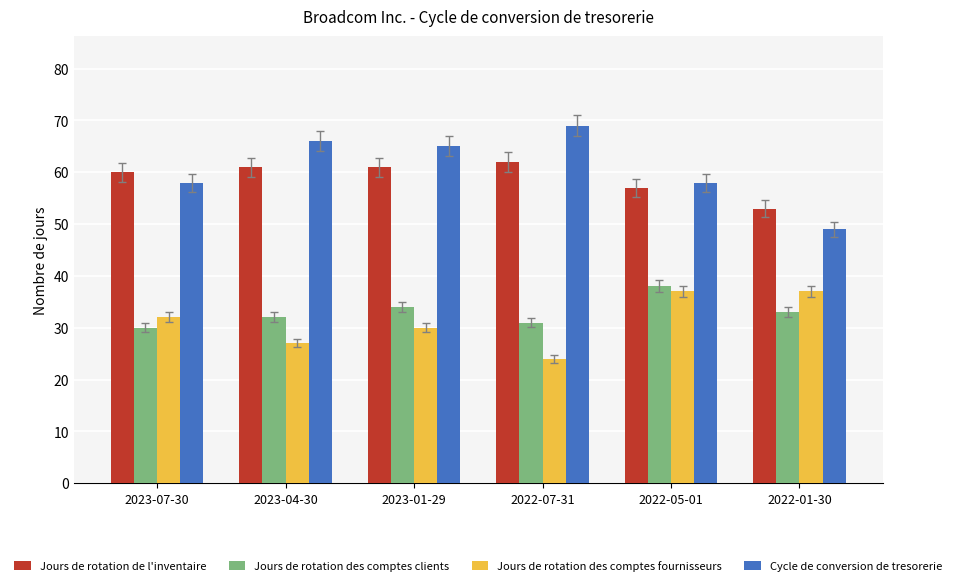

True or false: Jours de rotation des comptes fournisseurs has a value of 51 at 2023-01-29.

False